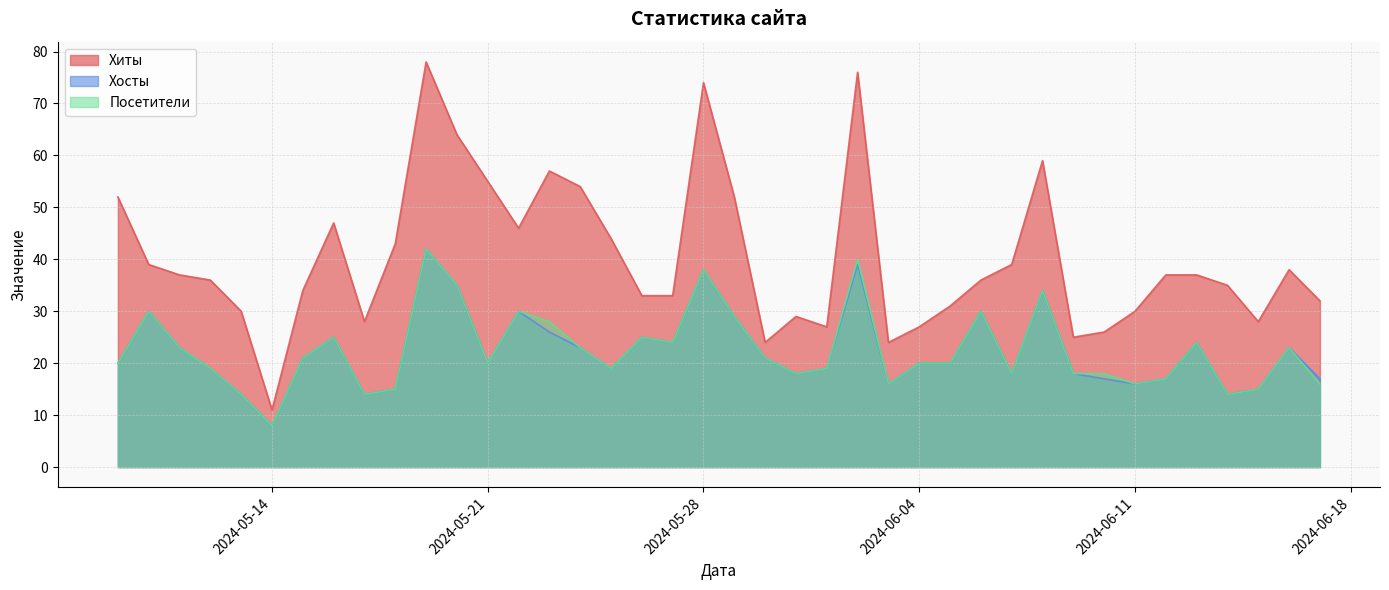

The value of Хиты at 2024-05-22 is 46. True or false?

True